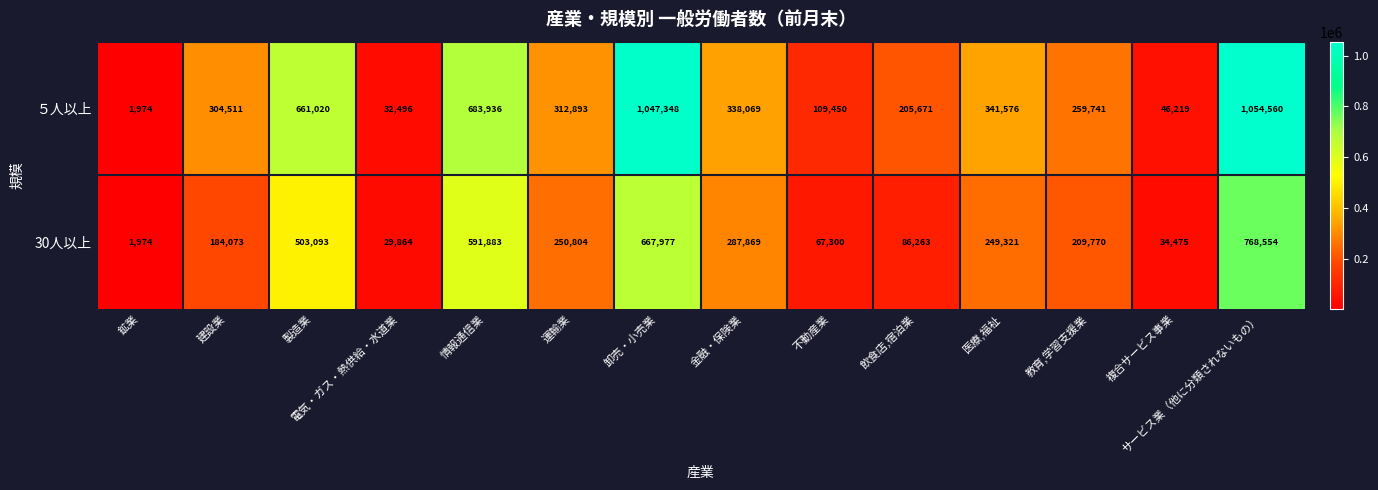

How many series are shown in this chart?

2